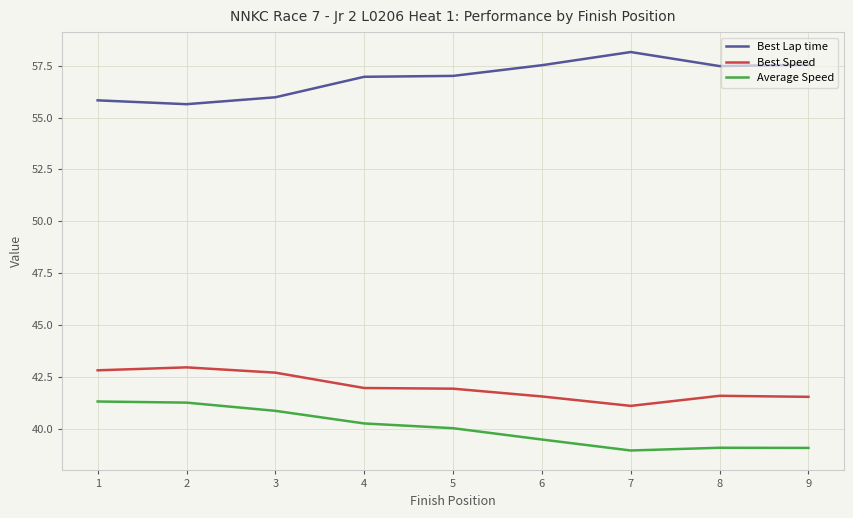

Which category has the highest value across all series?

7